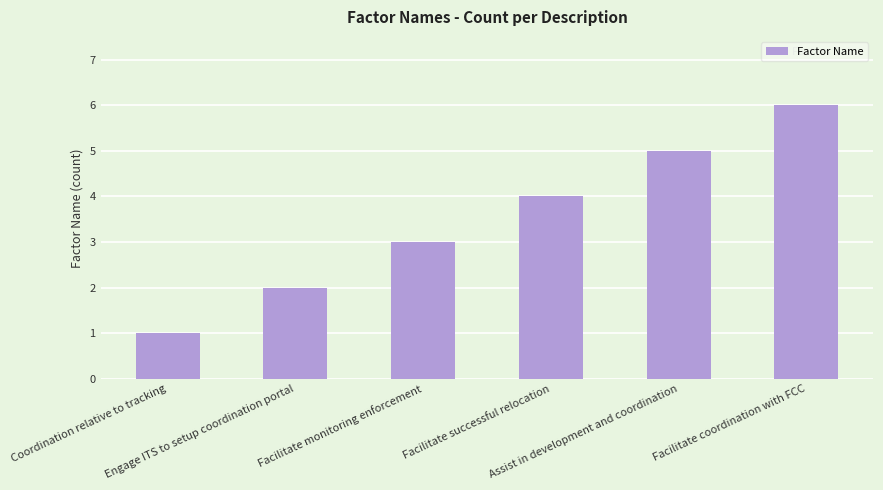

How many bars are there in total?

6